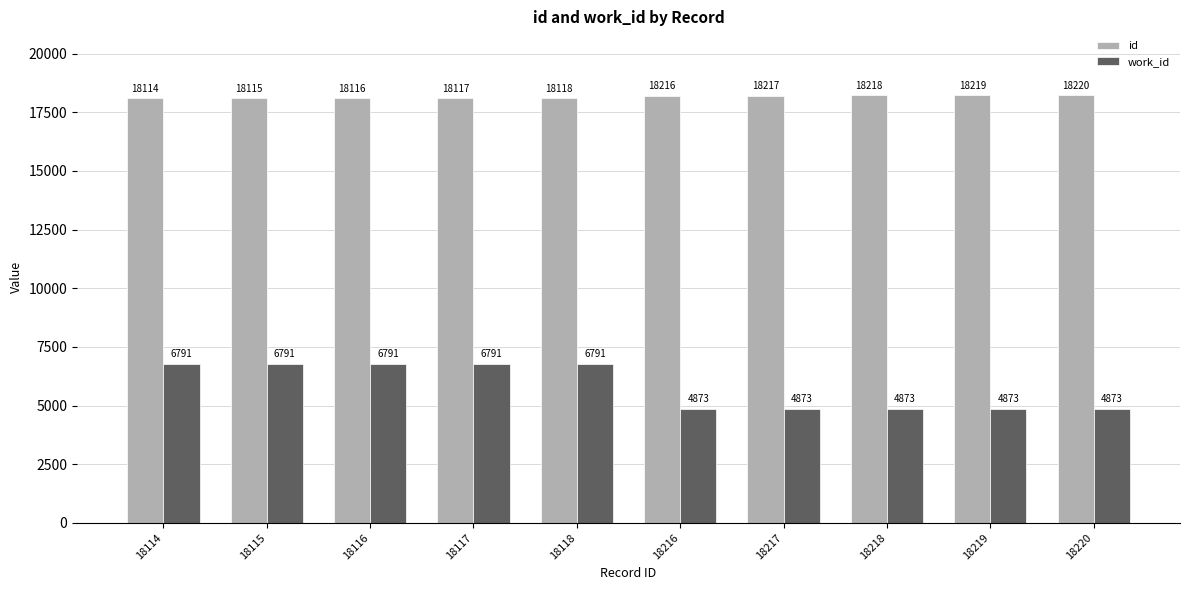

What is the greatest value displayed?

18220